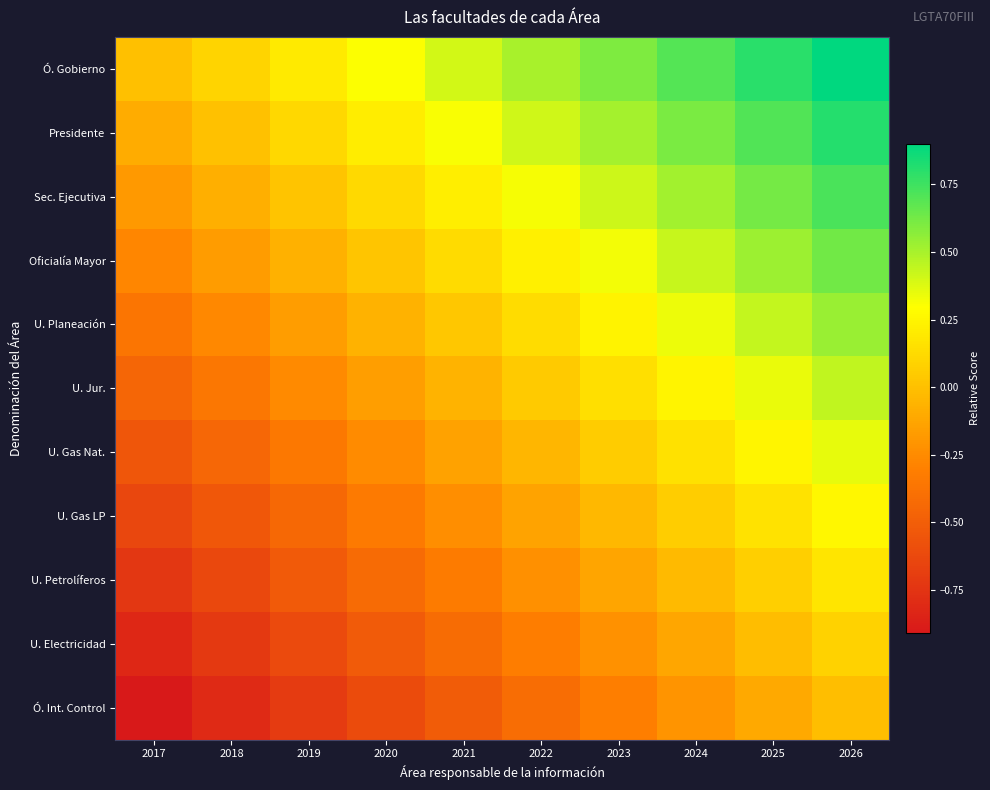

Reading right to left, list all the values displayed in this chart.

Ó. Gobierno: 2026=0.9	2025=0.8	2024=0.7	2023=0.6	2022=0.5	2021=0.4	2020=0.3	2019=0.2	2018=0.1	2017=0.0
Presidente: 2026=0.8	2025=0.7	2024=0.6	2023=0.5	2022=0.4	2021=0.3	2020=0.2	2019=0.1	2018=0.0	2017=-0.1
Sec. Ejecutiva: 2026=0.7	2025=0.6	2024=0.5	2023=0.4	2022=0.3	2021=0.2	2020=0.1	2019=0.0	2018=-0.1	2017=-0.2
Oficialía Mayor: 2026=0.6	2025=0.5	2024=0.4	2023=0.3	2022=0.2	2021=0.1	2020=0.0	2019=-0.1	2018=-0.2	2017=-0.3
U. Planeación: 2026=0.5	2025=0.4	2024=0.3	2023=0.2	2022=0.1	2021=0.0	2020=-0.1	2019=-0.2	2018=-0.3	2017=-0.4
U. Jur.: 2026=0.4	2025=0.3	2024=0.2	2023=0.1	2022=0.0	2021=-0.1	2020=-0.2	2019=-0.3	2018=-0.4	2017=-0.5
U. Gas Nat.: 2026=0.4	2025=0.3	2024=0.2	2023=0.1	2022=-0.0	2021=-0.1	2020=-0.2	2019=-0.3	2018=-0.4	2017=-0.5
U. Gas LP: 2026=0.3	2025=0.2	2024=0.1	2023=-0.0	2022=-0.1	2021=-0.2	2020=-0.3	2019=-0.4	2018=-0.5	2017=-0.6
U. Petrolíferos: 2026=0.2	2025=0.1	2024=-0.0	2023=-0.1	2022=-0.2	2021=-0.3	2020=-0.4	2019=-0.5	2018=-0.6	2017=-0.7
U. Electricidad: 2026=0.1	2025=-0.0	2024=-0.1	2023=-0.2	2022=-0.3	2021=-0.4	2020=-0.5	2019=-0.6	2018=-0.7	2017=-0.8
Ó. Int. Control: 2026=-0.0	2025=-0.1	2024=-0.2	2023=-0.3	2022=-0.4	2021=-0.5	2020=-0.6	2019=-0.7	2018=-0.8	2017=-0.9